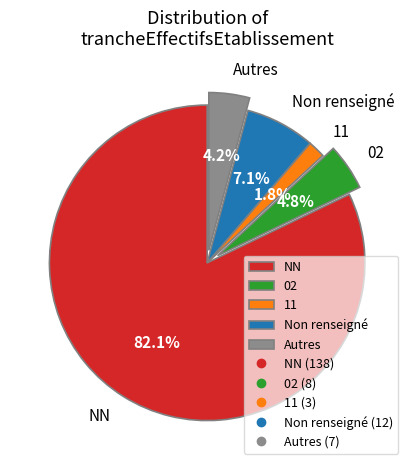

Rank the categories by value from lowest to highest.

11, Autres, 02, Non renseigné, NN